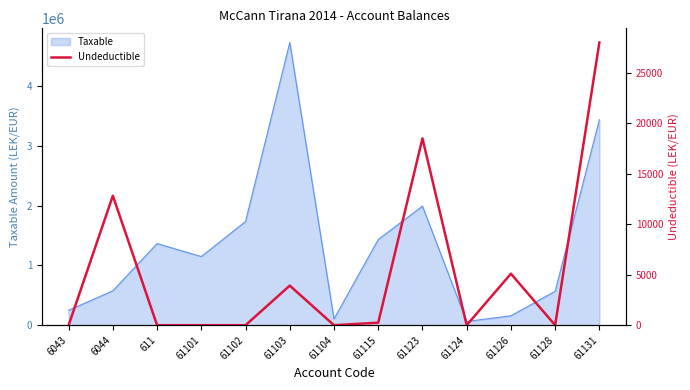

What is the maximum value for Taxable?

4731146.9